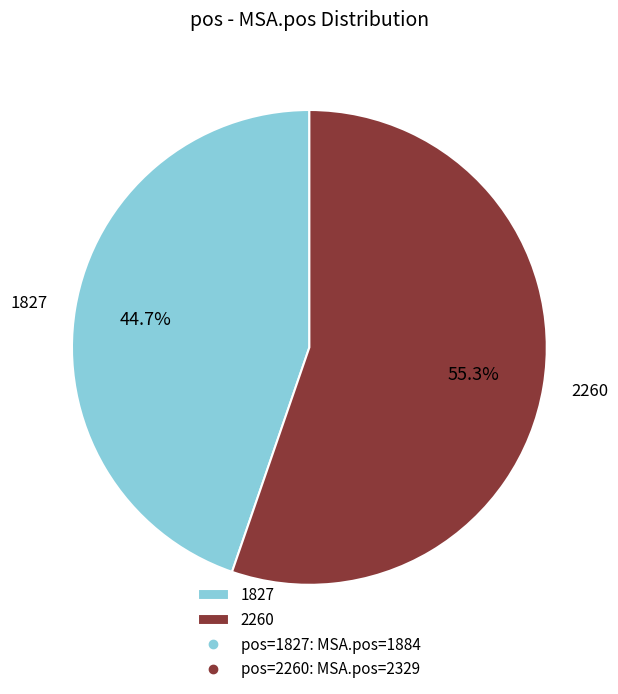

True or false: 1827 accounts for 45% of the total.

True